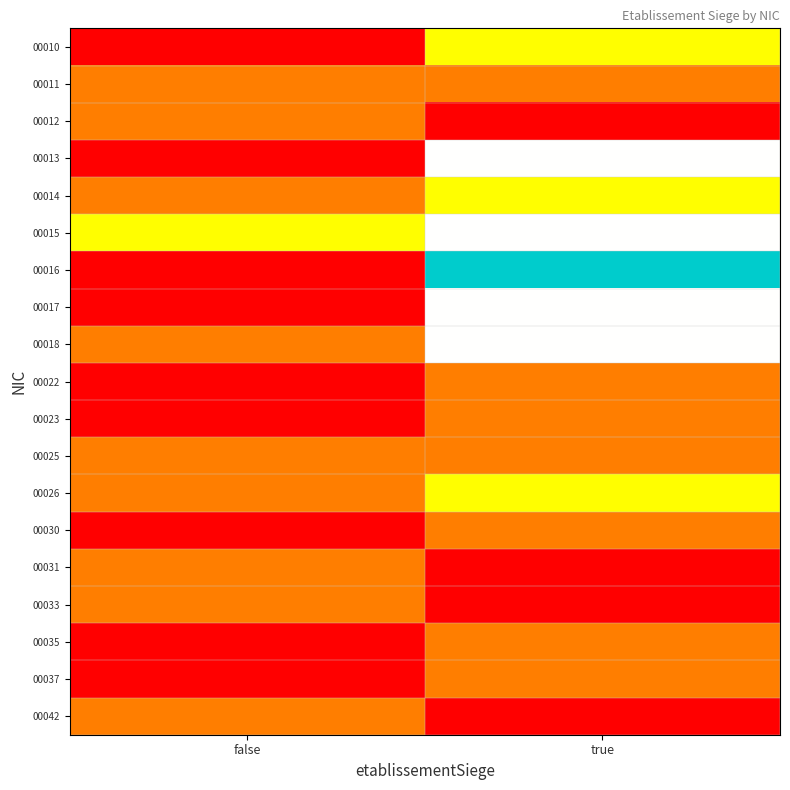

Which label corresponds to the largest value in the chart?

true